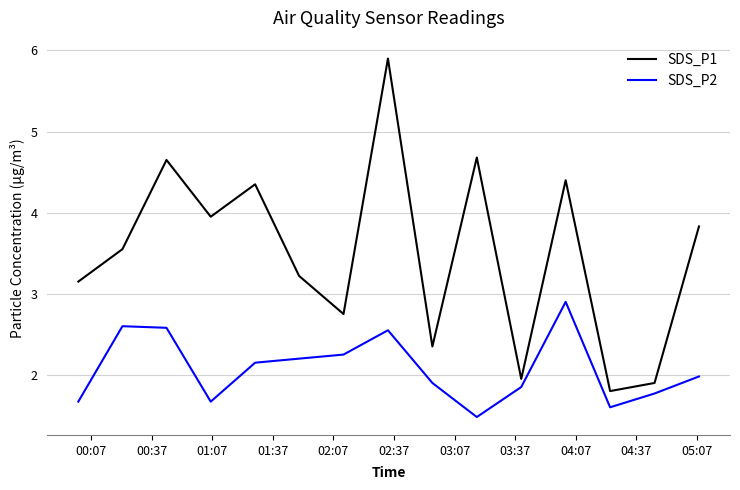

Which series has the largest total across all categories?

SDS_P1